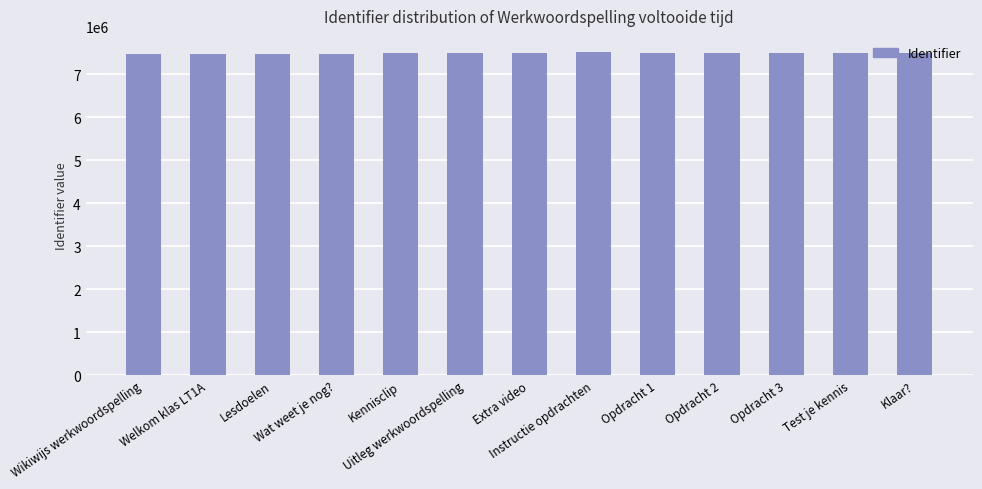

What is the label of the 10th bar from the left?

Opdracht 2